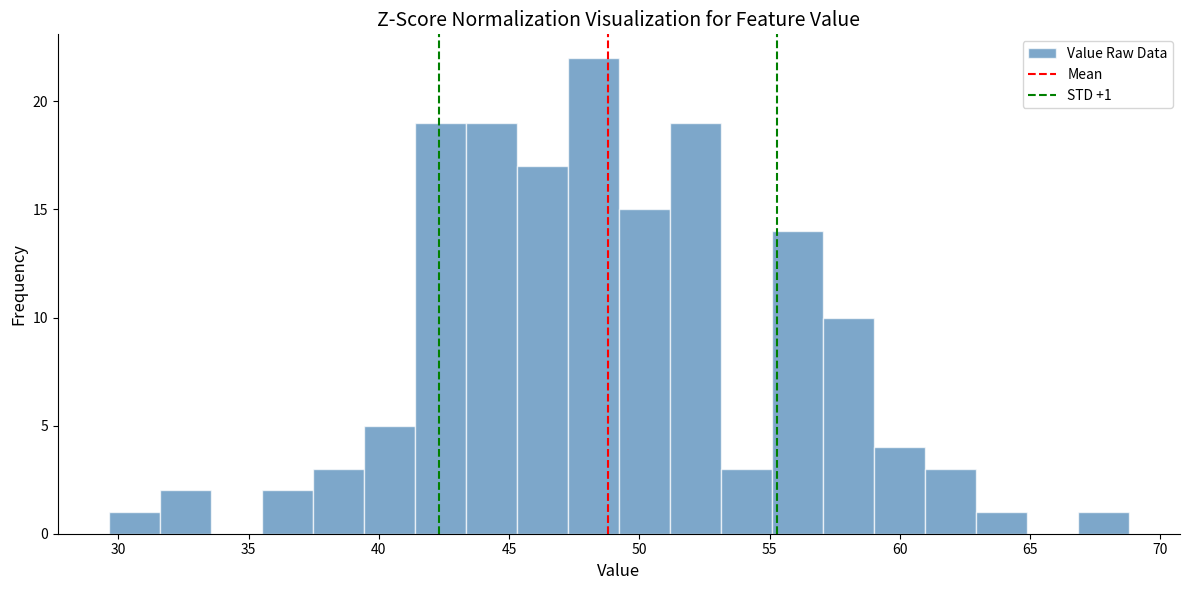

Read against the x-axis, roughly where is the centre of the tallest bar?

48.0